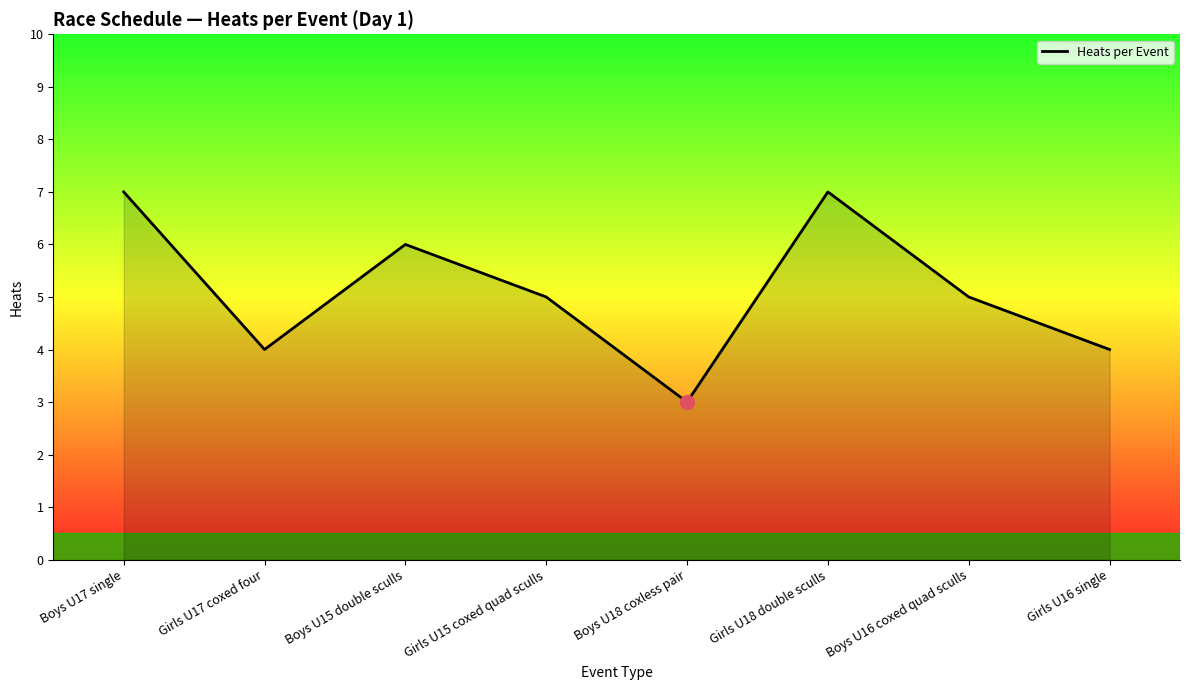

Approximately how many times larger is the value at Boys U17 single compared to Boys U18 coxless pair?

2.3